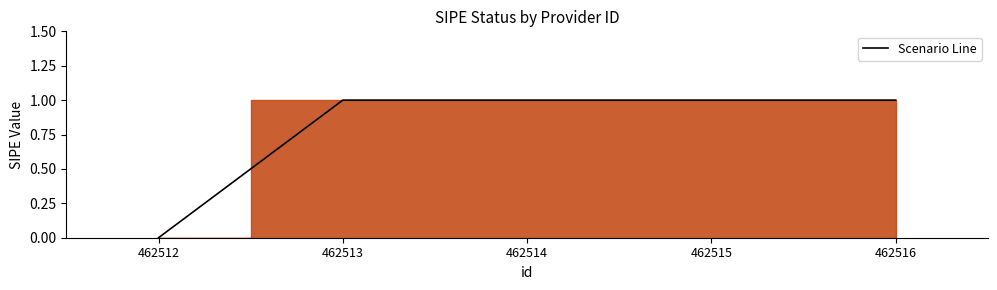

How many series are shown in this chart?

1